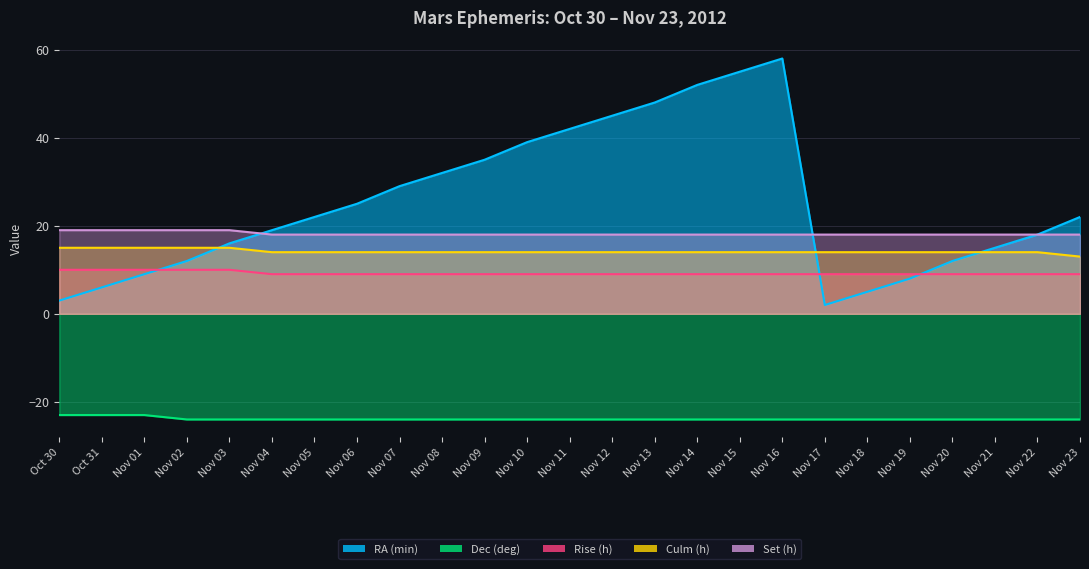

What position from the right is Nov 09?

15